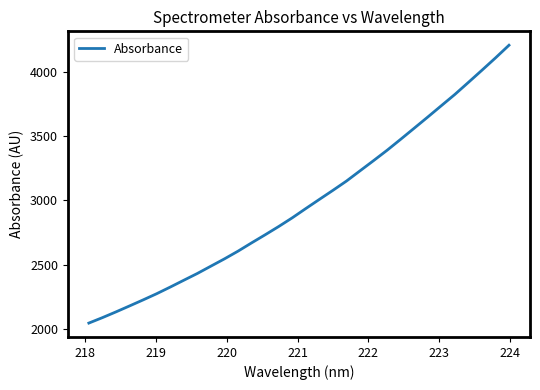

What is the maximum value shown in the chart?

4209.9